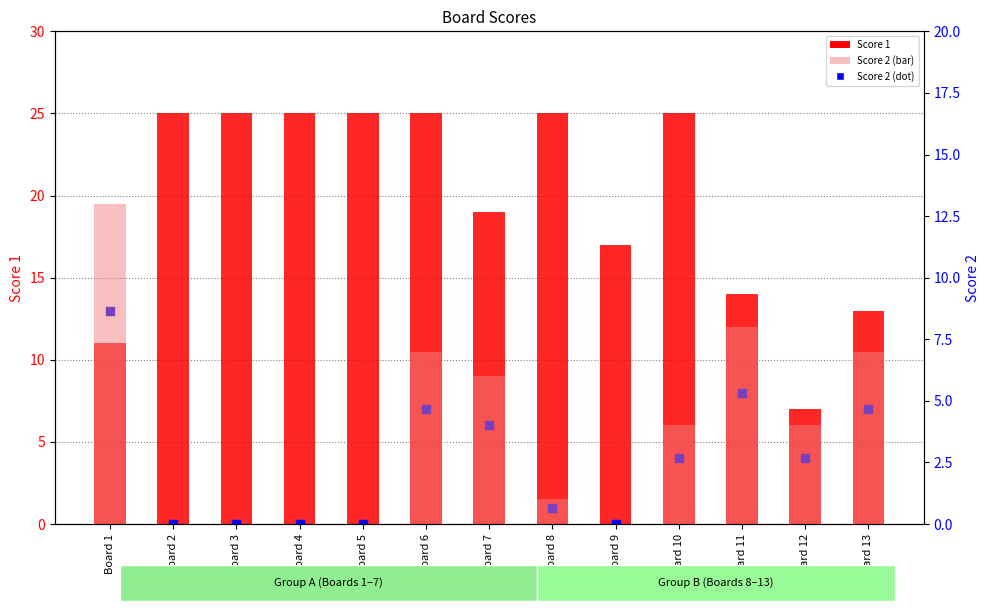

What are all the series names shown in the legend?

Score 1, Score 2 (dot), Score 2